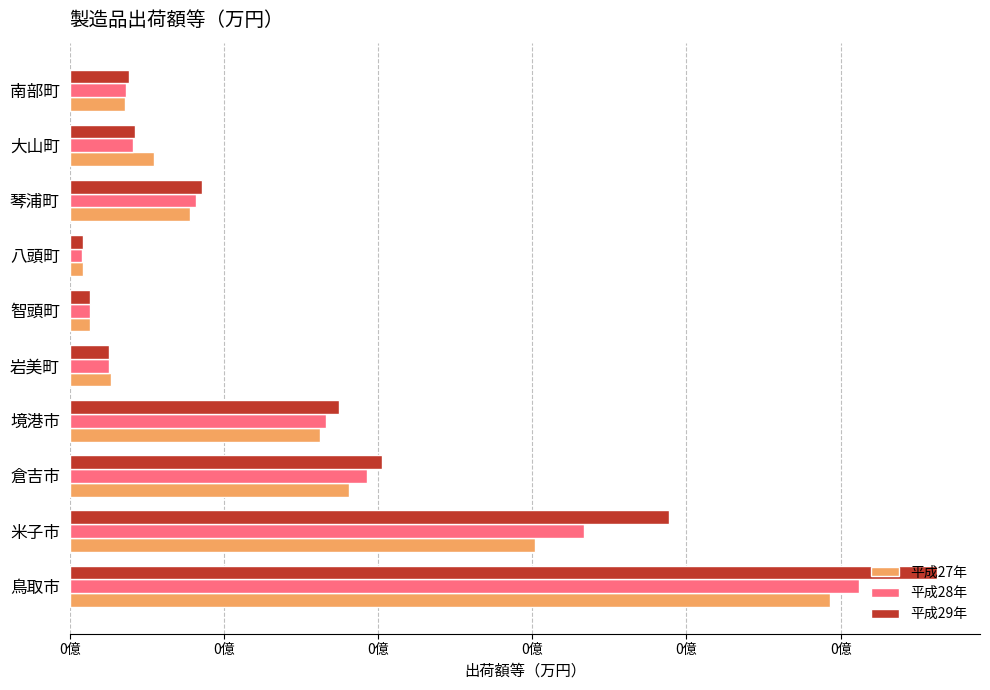

What are all the series names shown in the legend?

平成27年, 平成28年, 平成29年